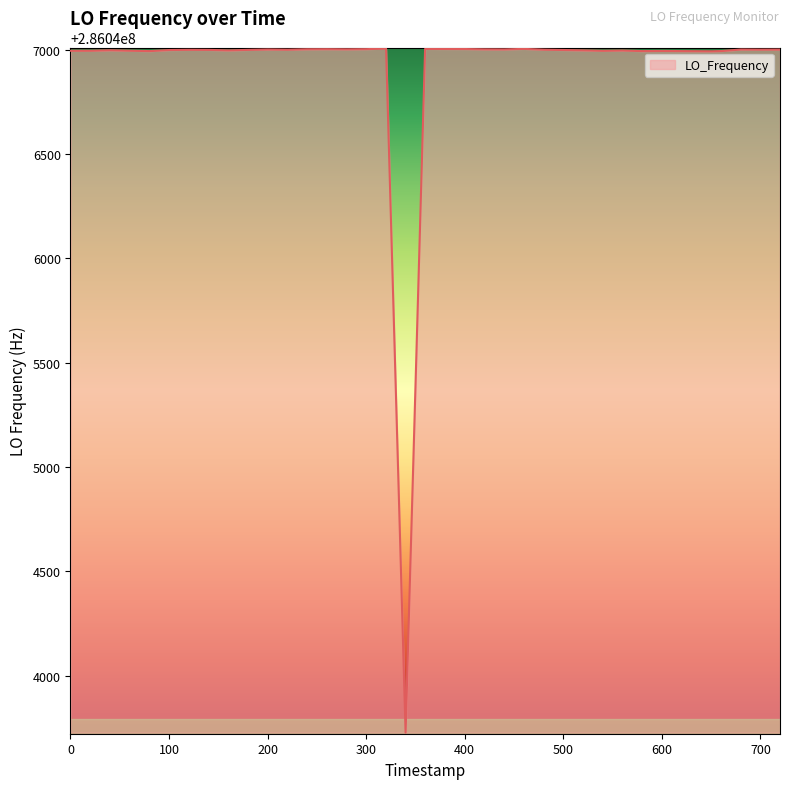

How many categories are shown in the chart?

40